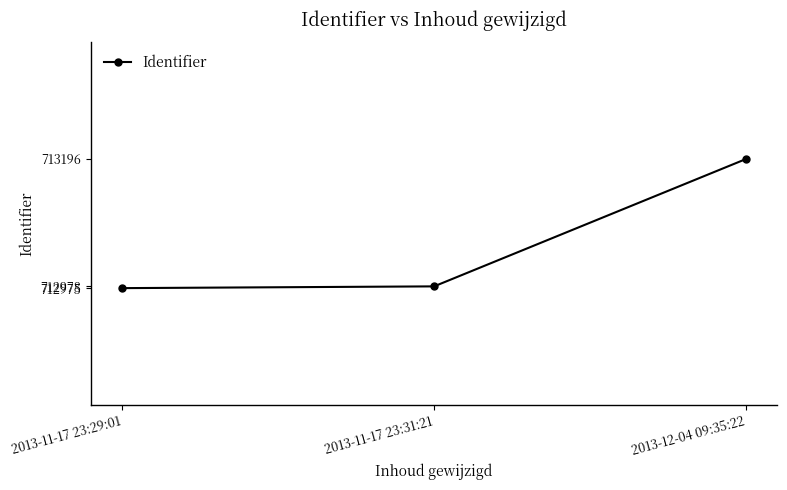

What is the maximum value shown in the chart?

713196